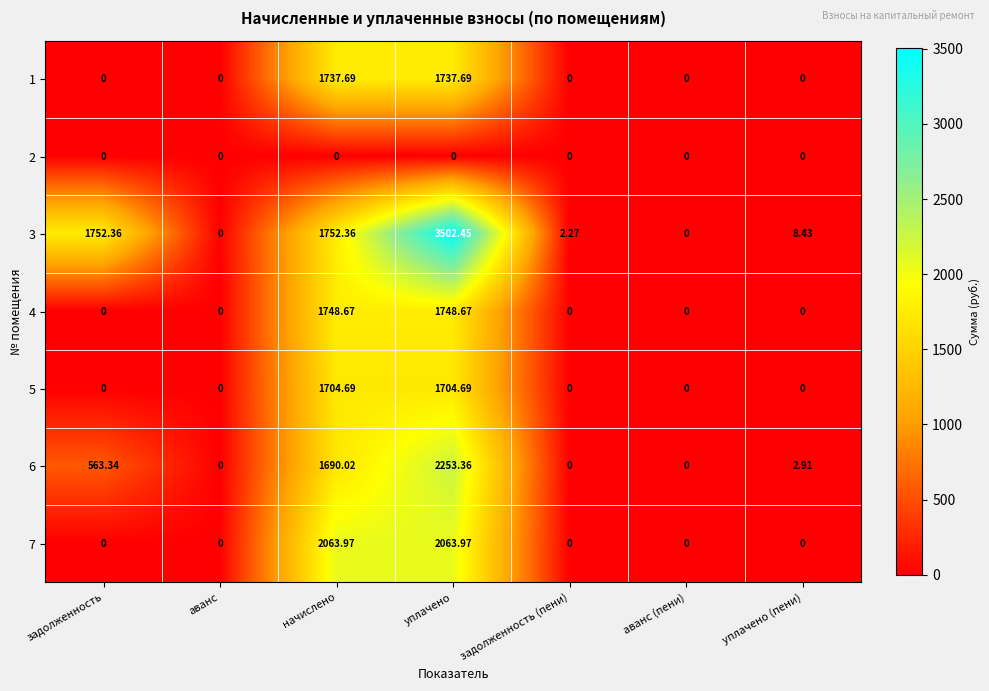

At how many categories does at least one series exceed 506?

3